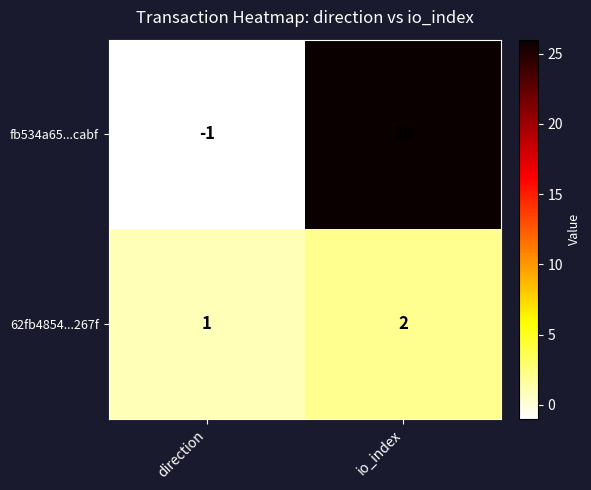

What is the sum of all 62fb4854...267f values?

3